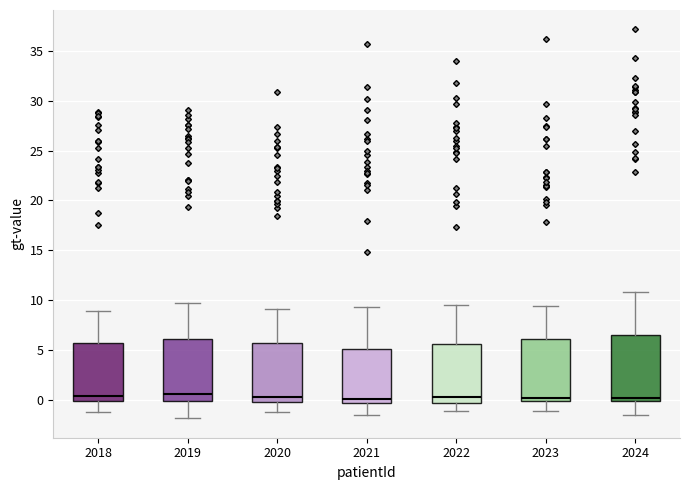

Reading left to right, read every box against the y-axis: the position of its median line, the range the box covers, and the ends of its whiskers. The values are not printed on the chart, so give them approximately, as read against the axis.

2018: median 0.5, box 0.0 to 6.0, whiskers -1.0 to 9.0
2019: median 0.5, box 0.0 to 6.0, whiskers -2.0 to 9.5
2020: median 0.5, box 0.0 to 5.5, whiskers -1.0 to 9.0
2021: median 0.0, box -0.5 to 5.0, whiskers -1.5 to 9.5
2022: median 0.5, box -0.5 to 5.5, whiskers -1.0 to 9.5
2023: median 0.0 (just above the box's lower edge), box 0.0 to 6.0, whiskers -1.0 to 9.5
2024: median 0.0 (just above the box's lower edge), box 0.0 to 6.5, whiskers -1.5 to 11.0